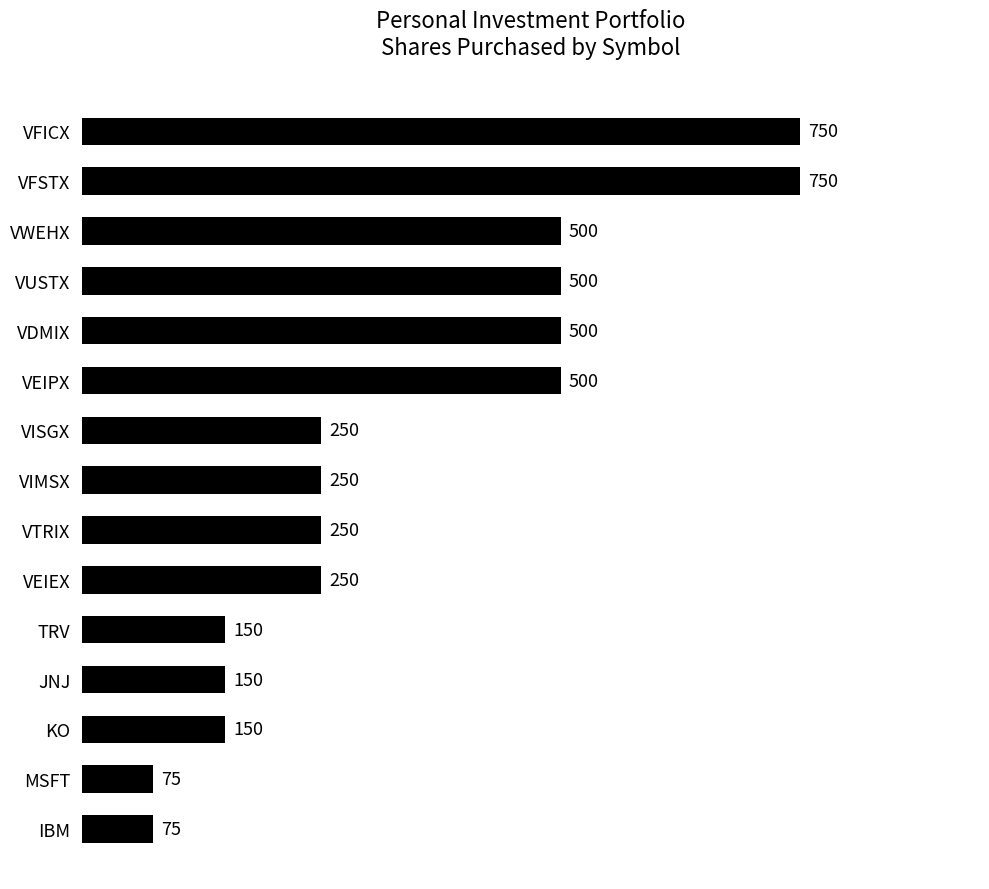

The value at VEIPX is 119. True or false?

False